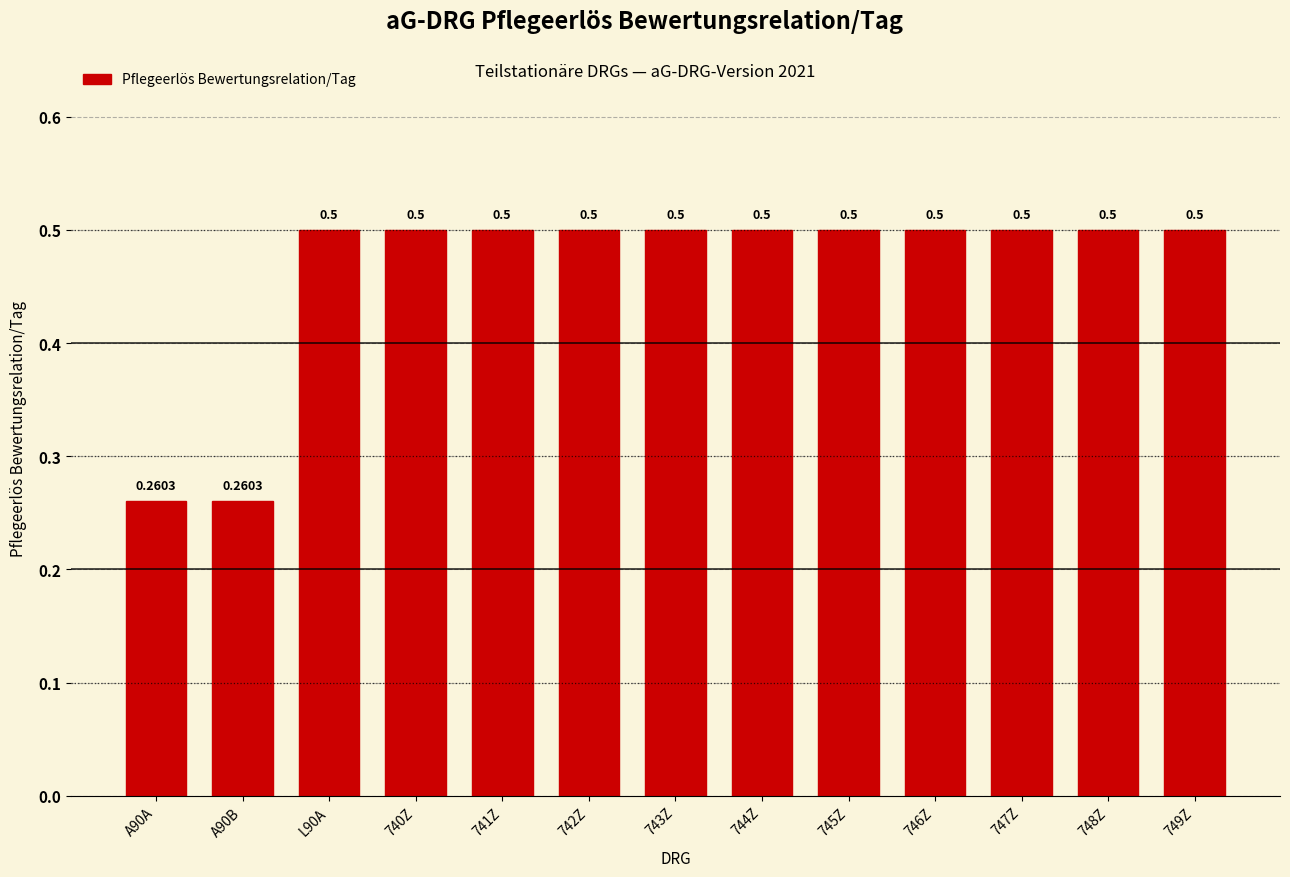

What is the average value?

0.5